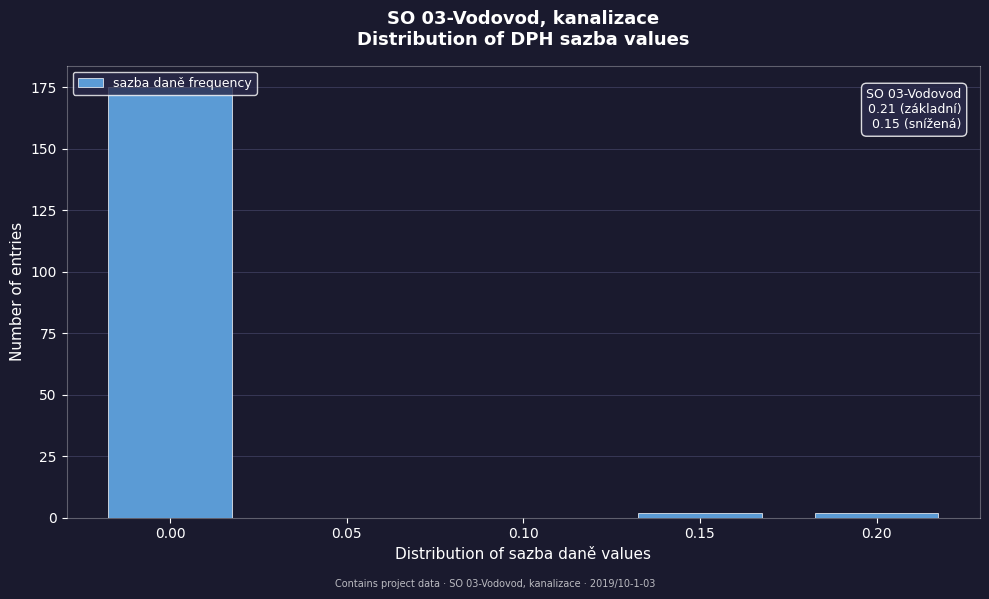

The value at 0.10 is -106. True or false?

False